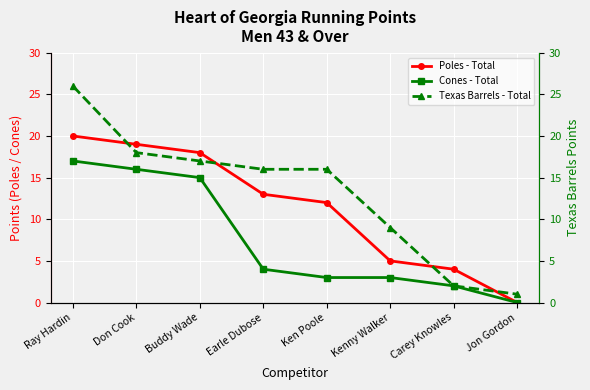

Which label corresponds to the smallest value in the chart?

Jon Gordon